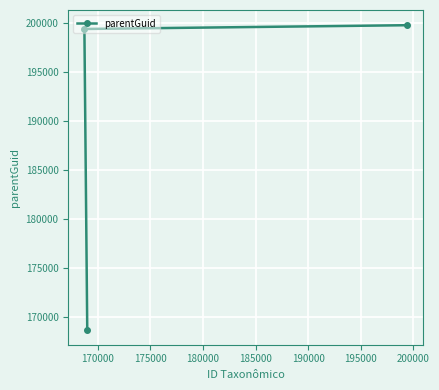

What is the average value?

189279